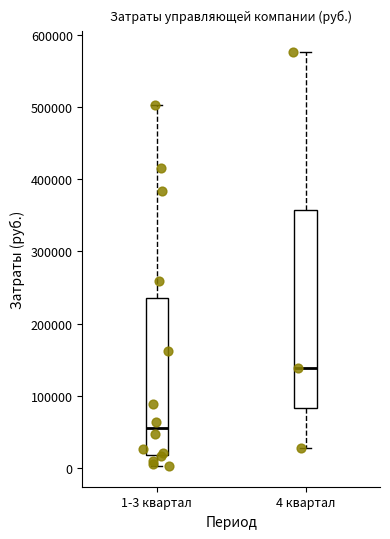

Which box's median line is the highest?

4 квартал